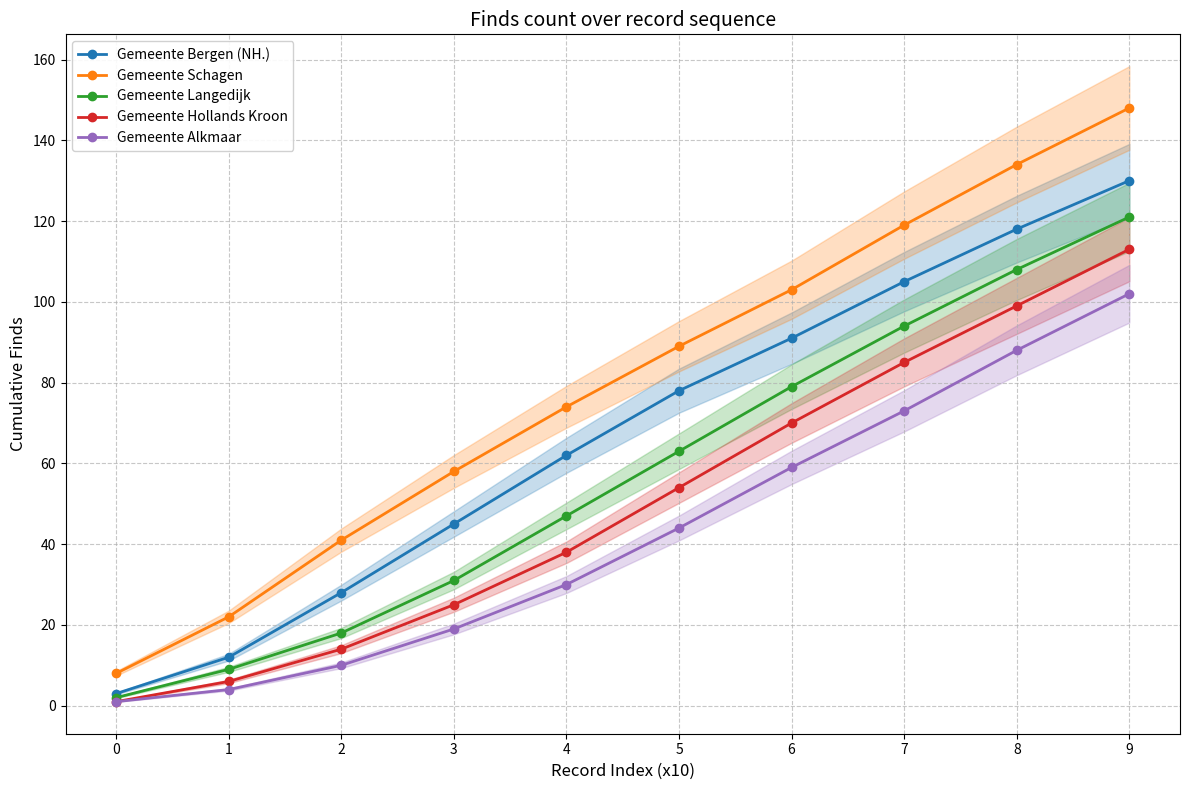

At which label does Gemeente Alkmaar reach its peak?

9